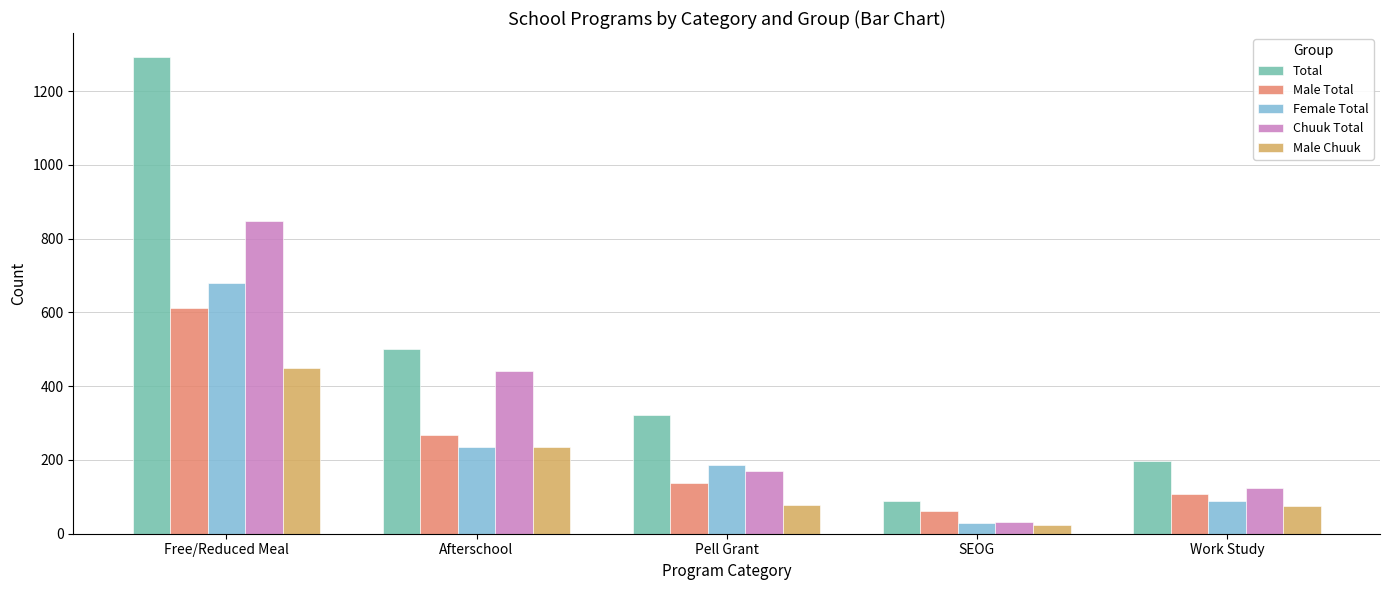

Rank the series at Pell Grant from highest to lowest value.

Total, Female Total, Chuuk Total, Male Total, Male Chuuk